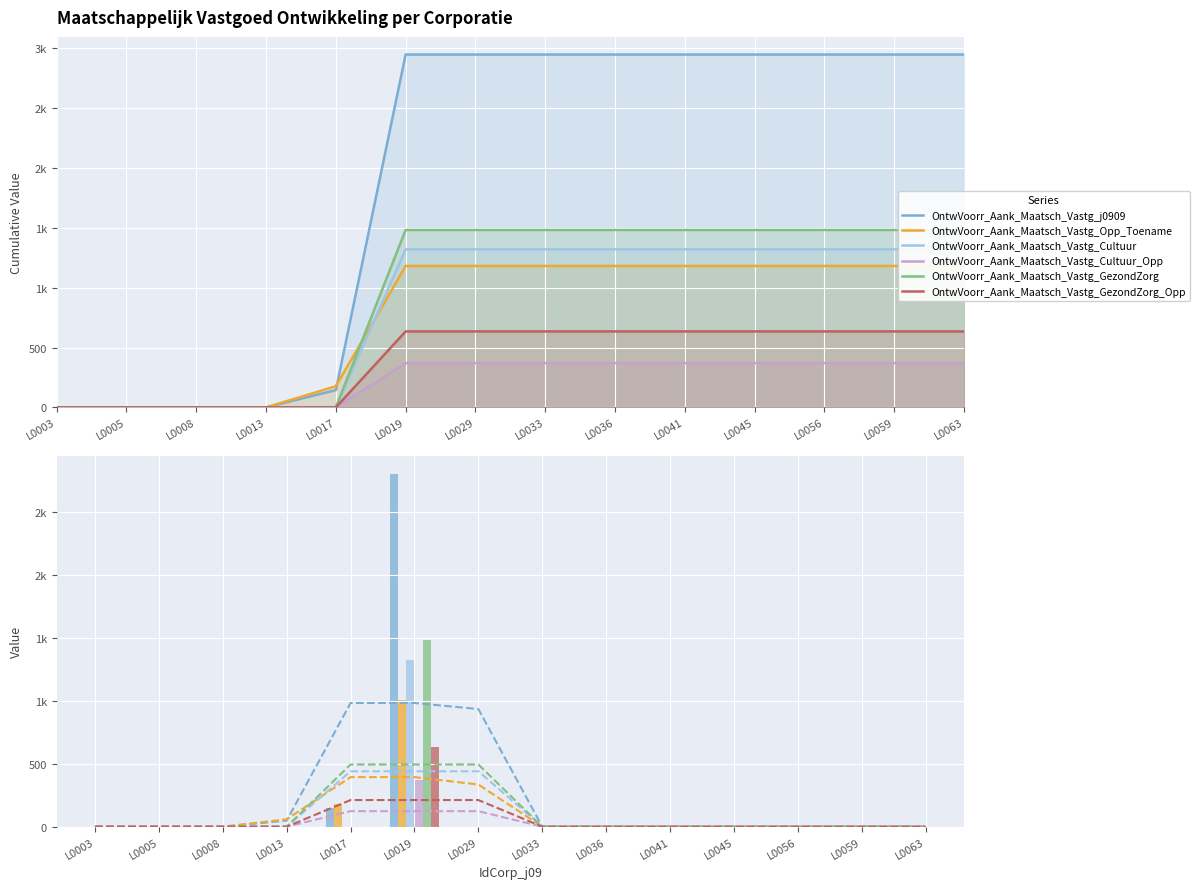

The value of OntwVoorr_Aank_Maatsch_Vastg_Cultuur at L0063 is 0. True or false?

True